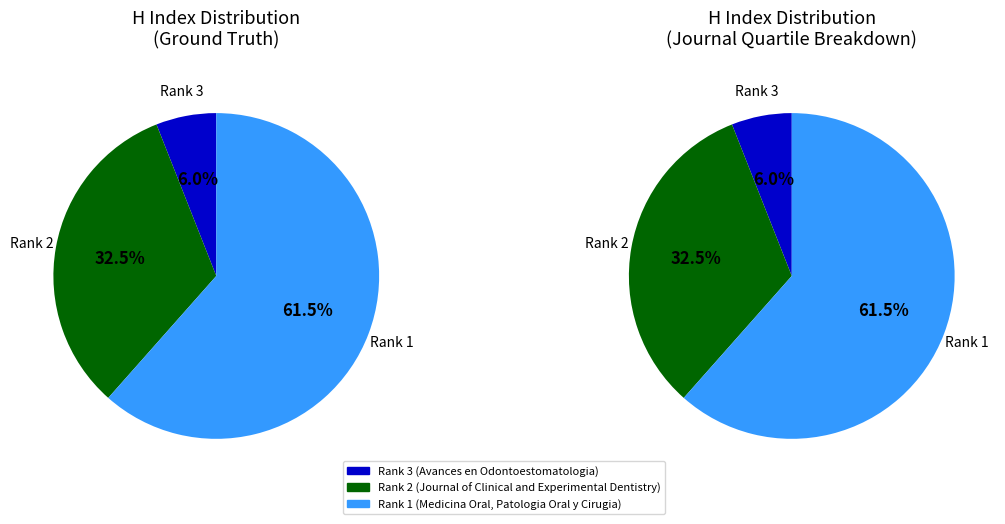

Does Rank 2 (Journal of Clinical and Experimental Dentistry) represent more than half of the total?

No